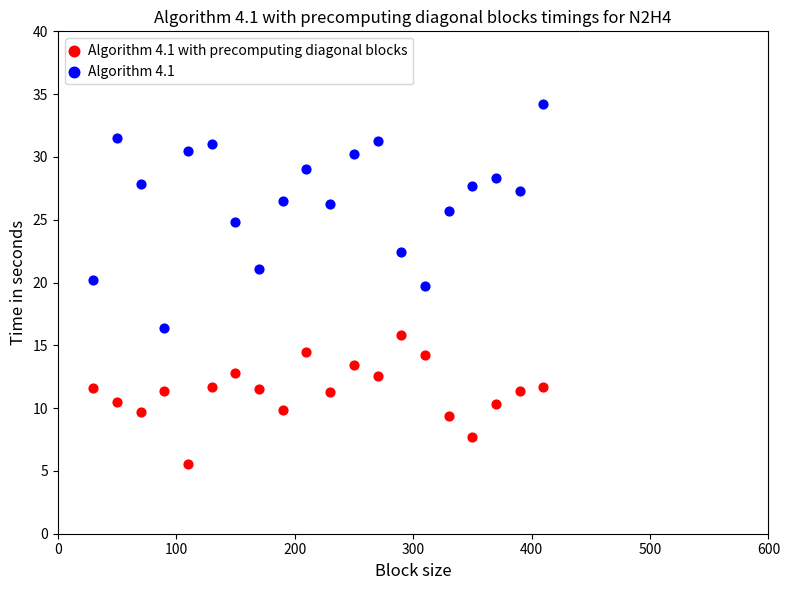

Across all data points, what is the range of X values (max minus min)?

380.0